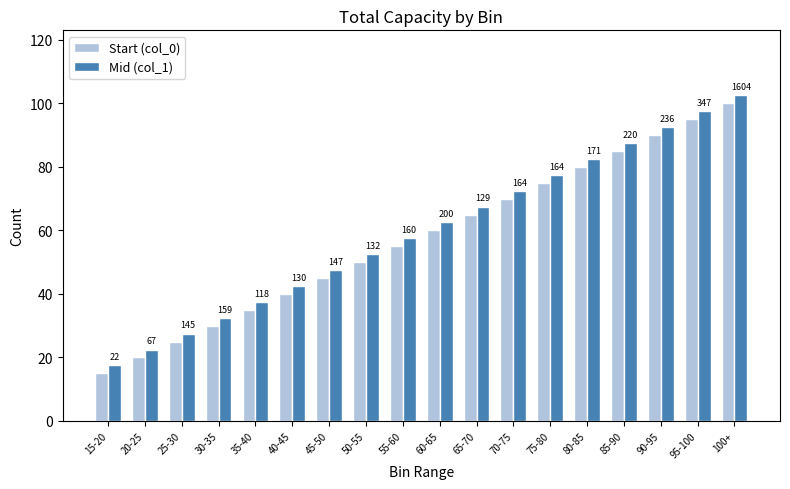

Which series has the largest range (max minus min)?

Start (col_0)